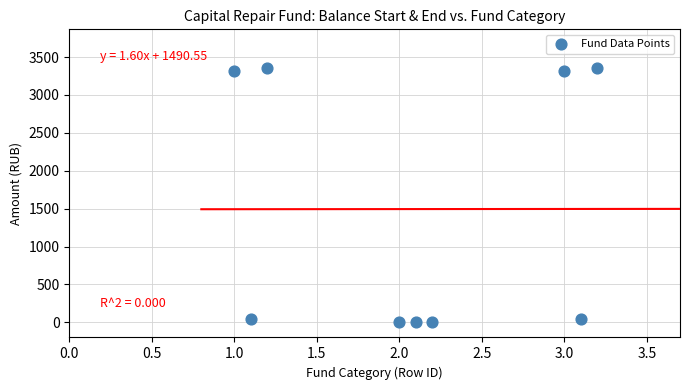

What is the range of Y values (max minus min)?

3361.3